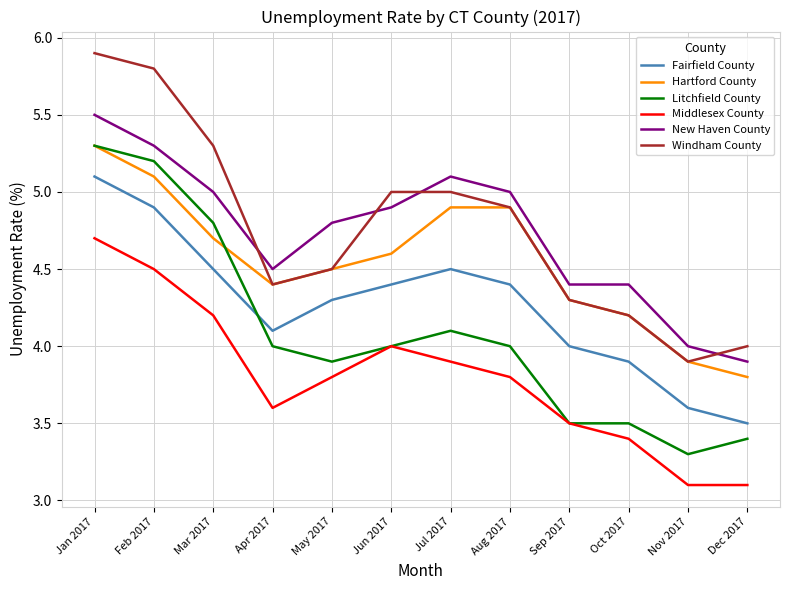

Which series has the largest total across all categories?

Windham County